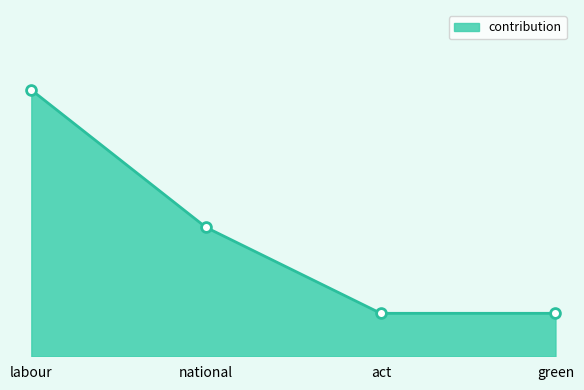

Between labour and act, which is larger?

labour